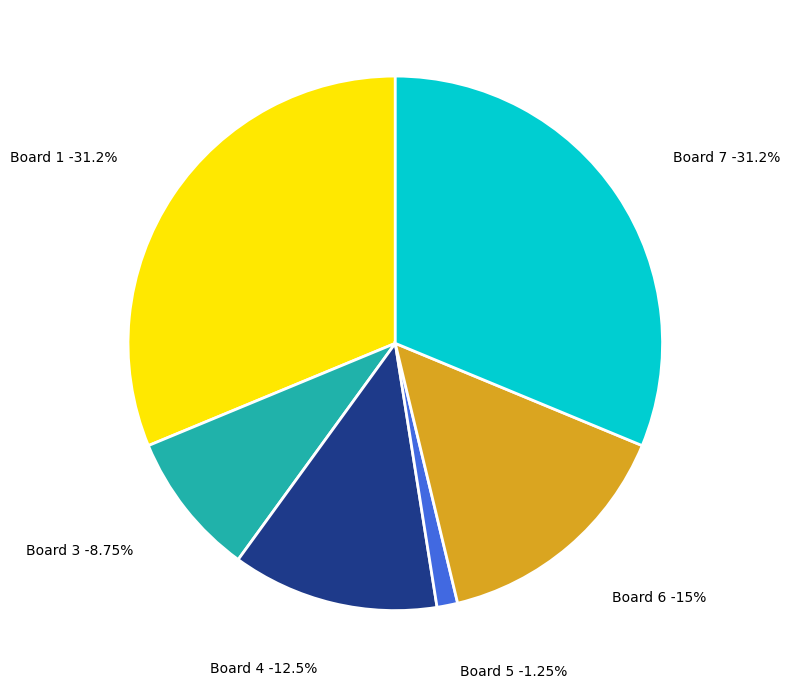

The 7 slice represents 31% of the pie. True or false?

True